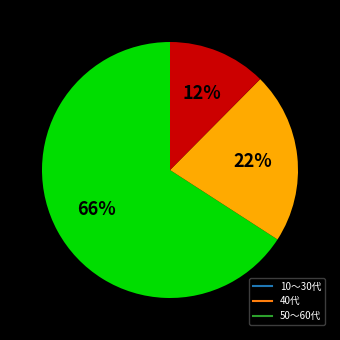

Is there any slice that represents more than half of the pie?

Yes